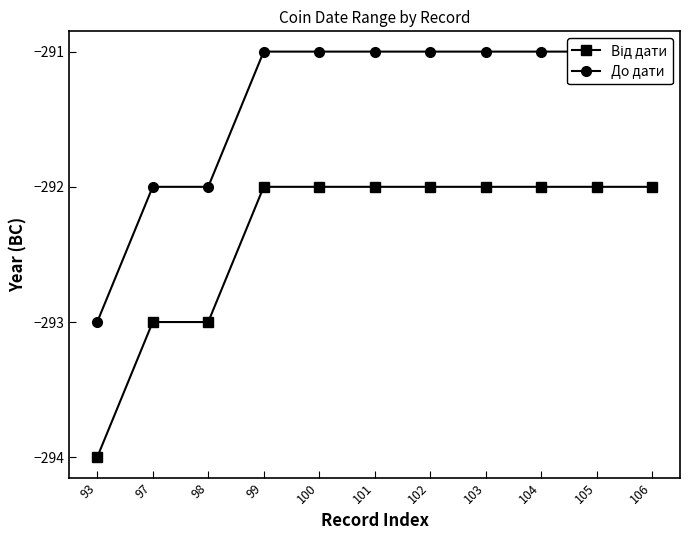

Reading left to right, transcribe all the data shown in this chart.

Від дати: -294	-293	-293	-292	-292	-292	-292	-292	-292	-292	-292
До дати: -293	-292	-292	-291	-291	-291	-291	-291	-291	-291	-291